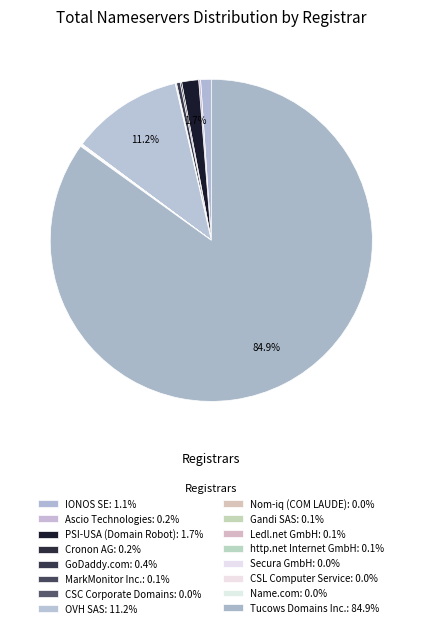

The Ascio Technologies slice represents 5% of the pie. True or false?

False